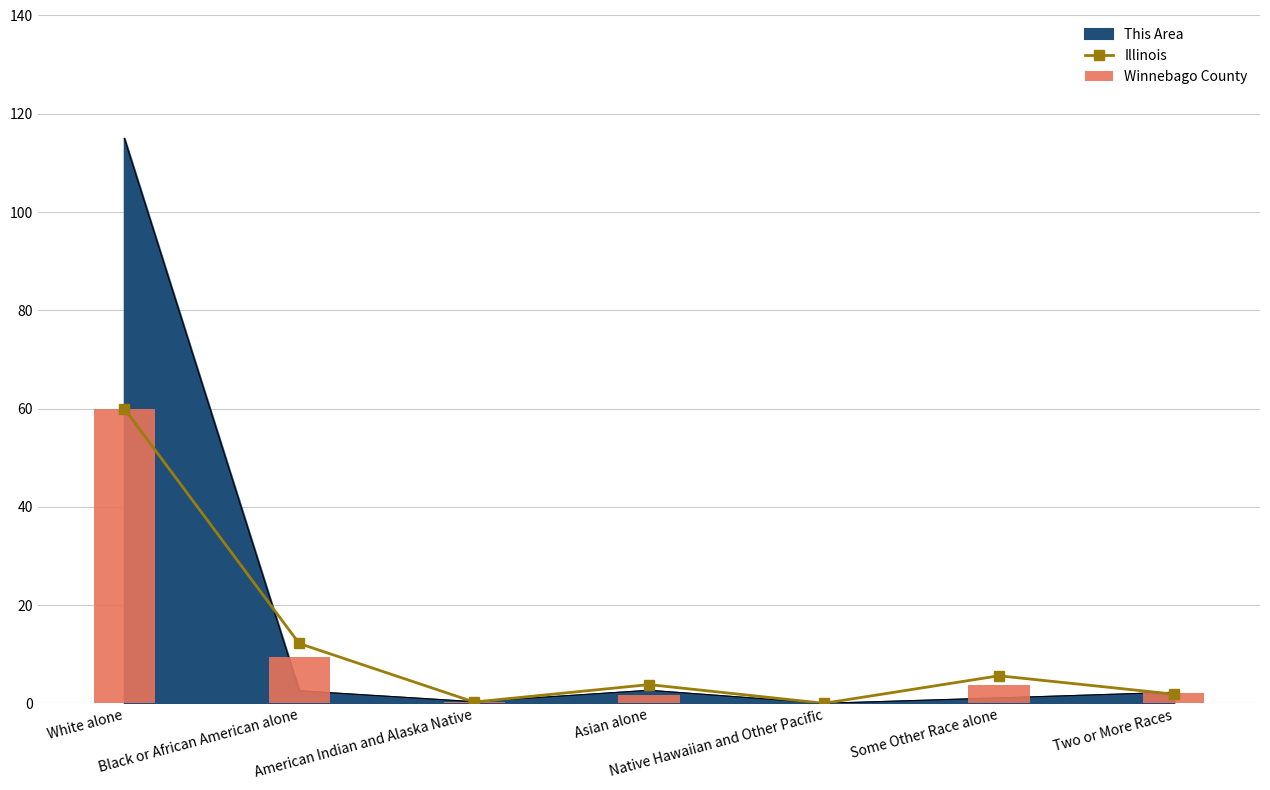

What is the sum of all Illinois values?

83.9